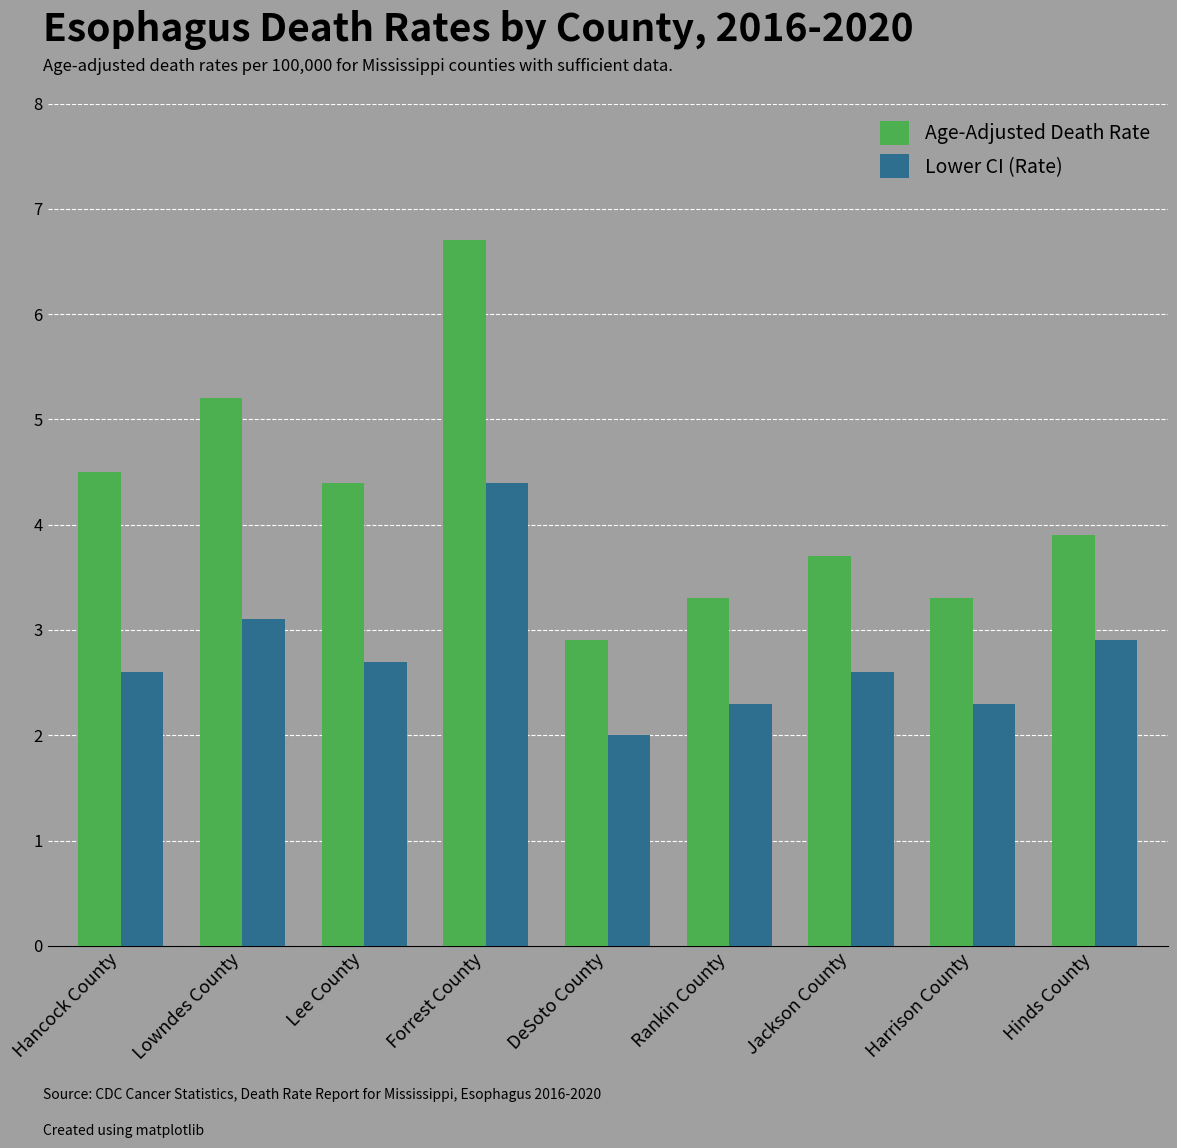

Reading right to left, list all the values displayed in this chart.

Age-Adjusted Death Rate: Hinds County=3.9	Harrison County=3.3	Jackson County=3.7	Rankin County=3.3	DeSoto County=2.9	Forrest County=6.7	Lee County=4.4	Lowndes County=5.2	Hancock County=4.5
Lower CI (Rate): Hinds County=2.9	Harrison County=2.3	Jackson County=2.6	Rankin County=2.3	DeSoto County=2.0	Forrest County=4.4	Lee County=2.7	Lowndes County=3.1	Hancock County=2.6